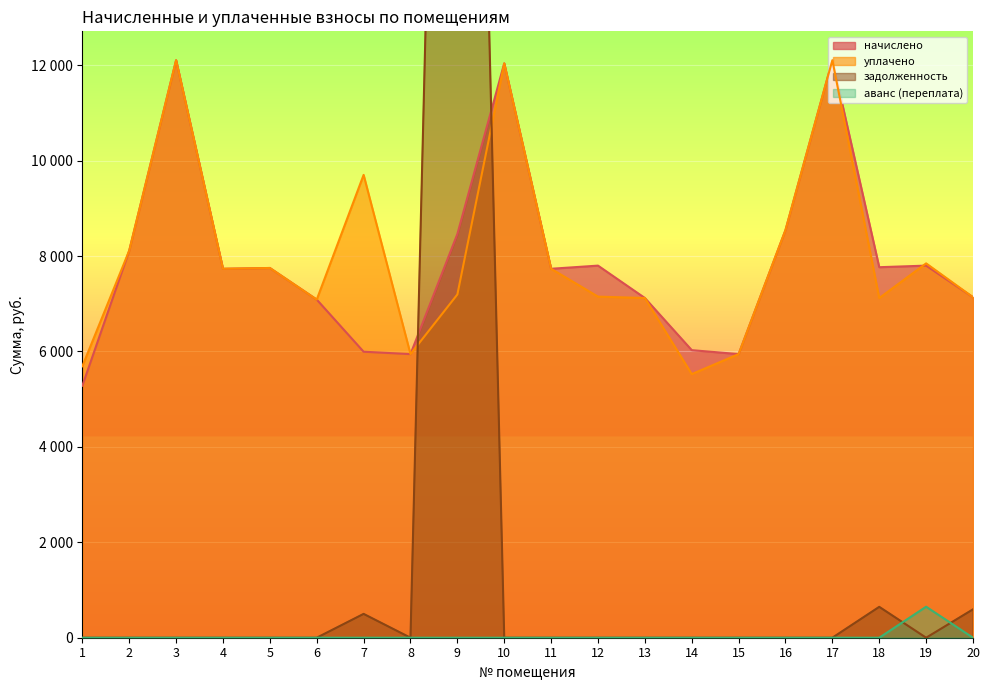

Which series has the largest range (max minus min)?

задолженность